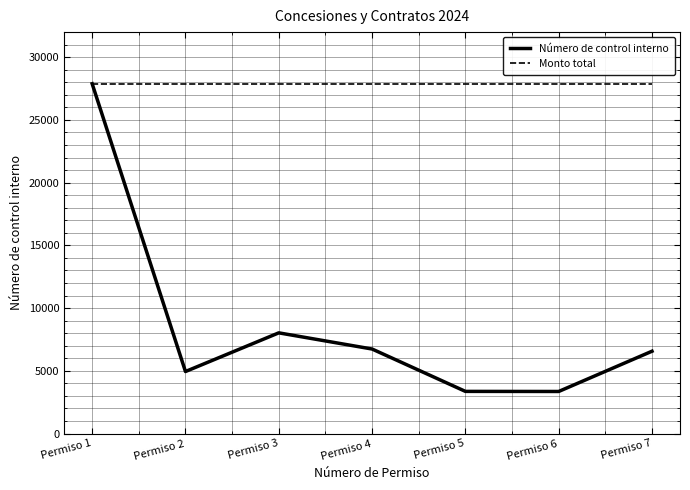

Which series has the largest range (max minus min)?

Número de control interno